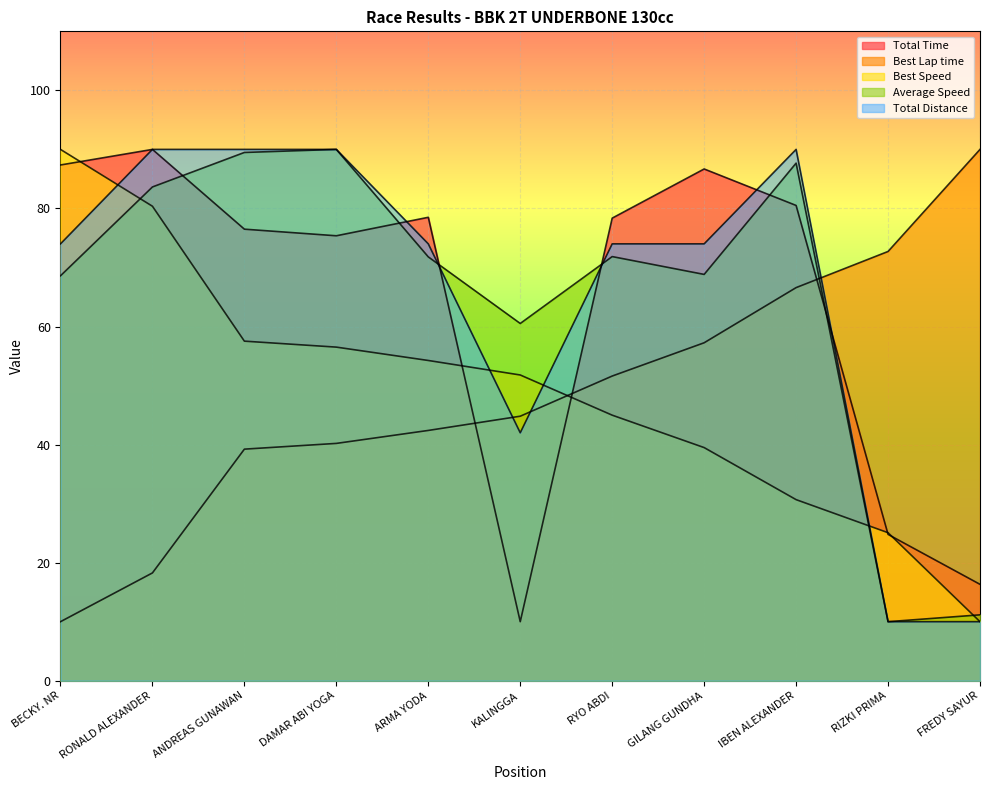

How many categories are shown in the chart?

11